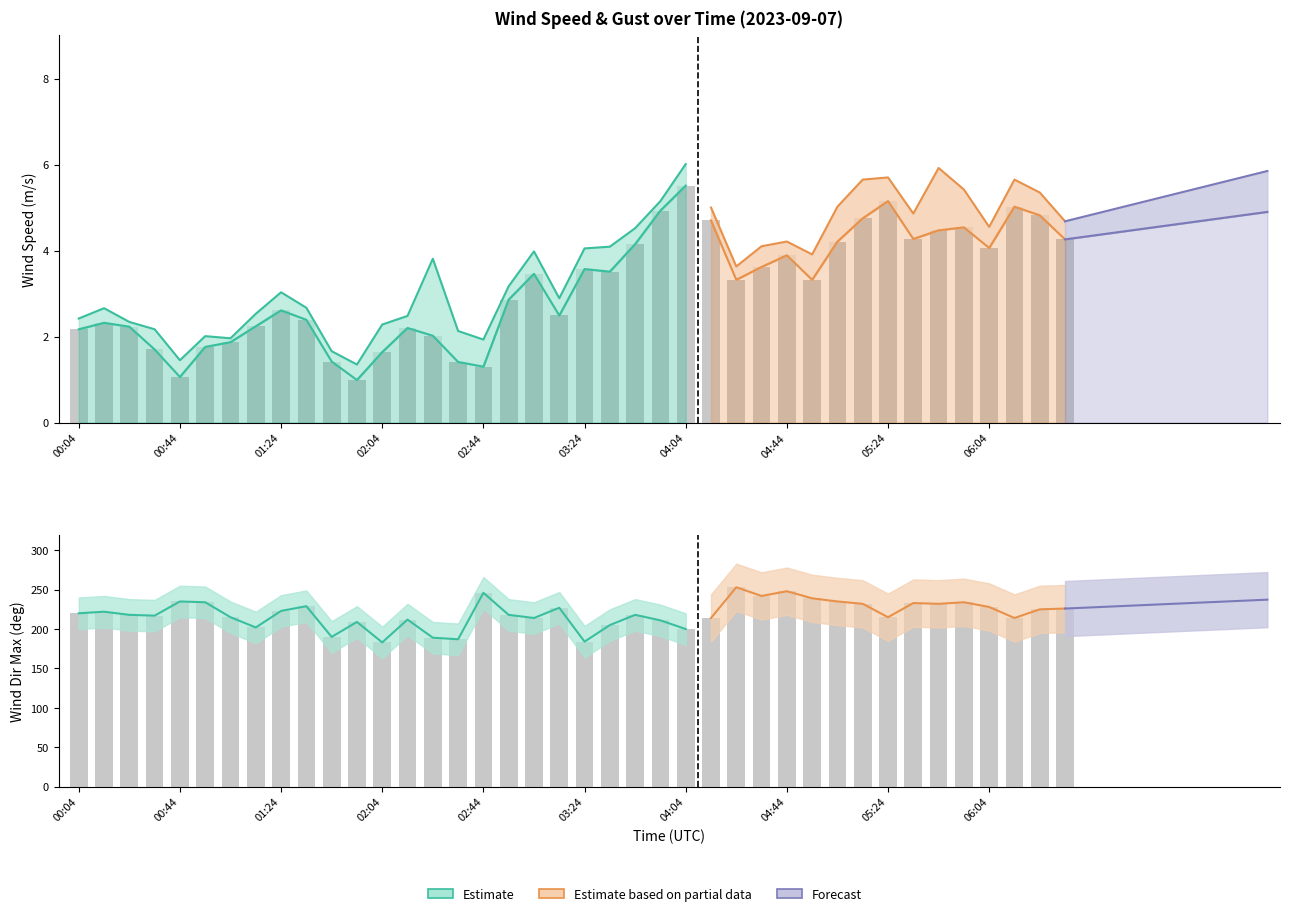

What is the value of the wind_spd_max_dir bar at the 20th from the left?

227.0